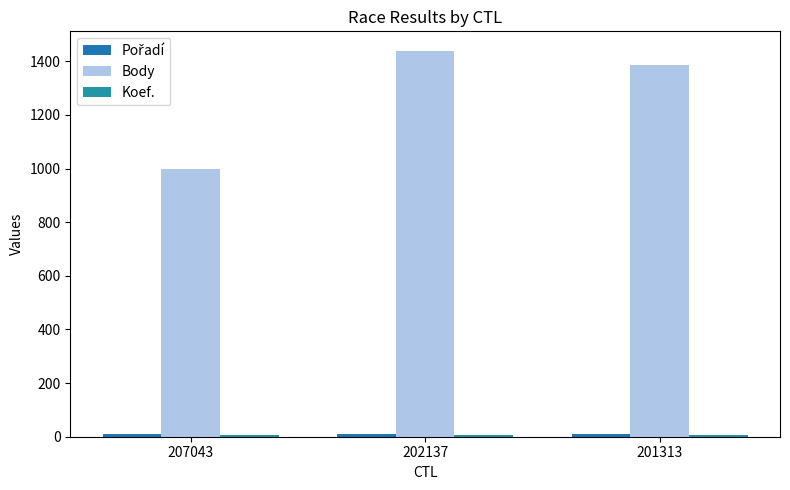

What is the total value across all series at 202137?

1458